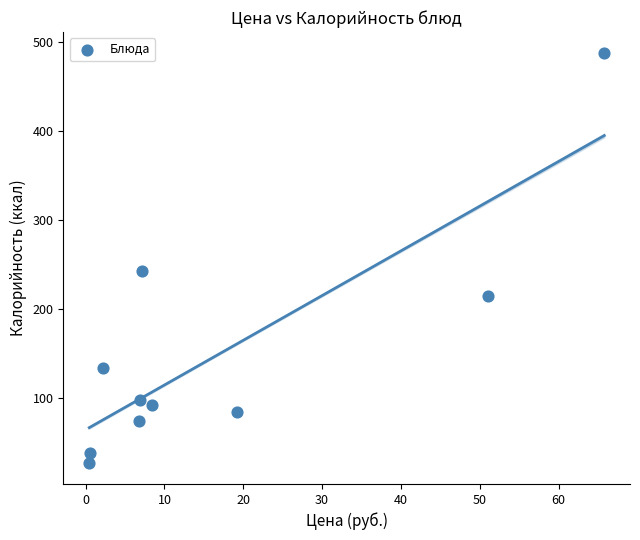

What is the range of Y values (max minus min)?

462.1